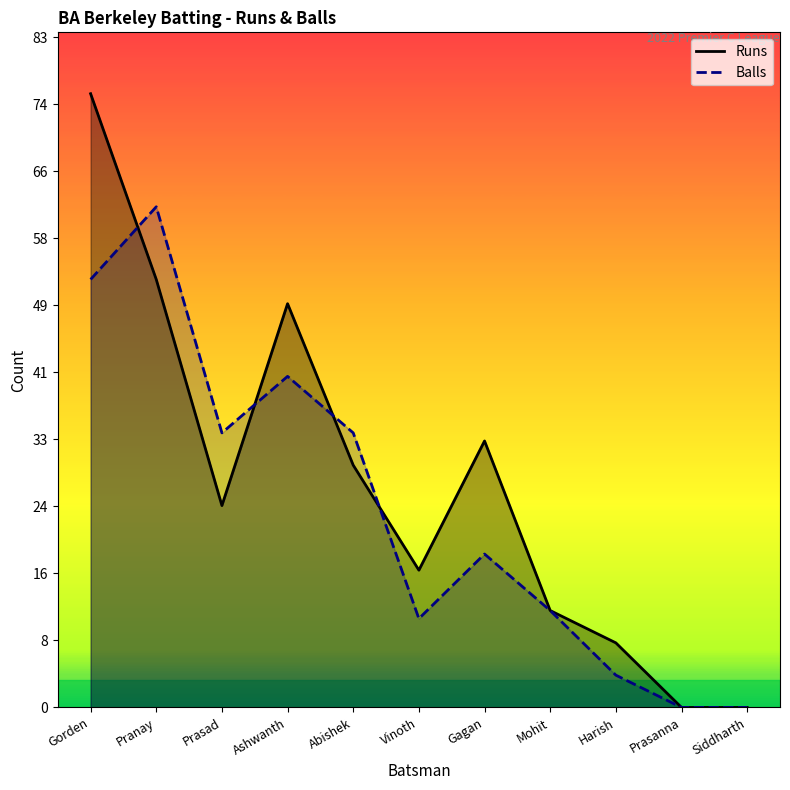

Which series changed the most between Pranay and Prasanna?

Balls